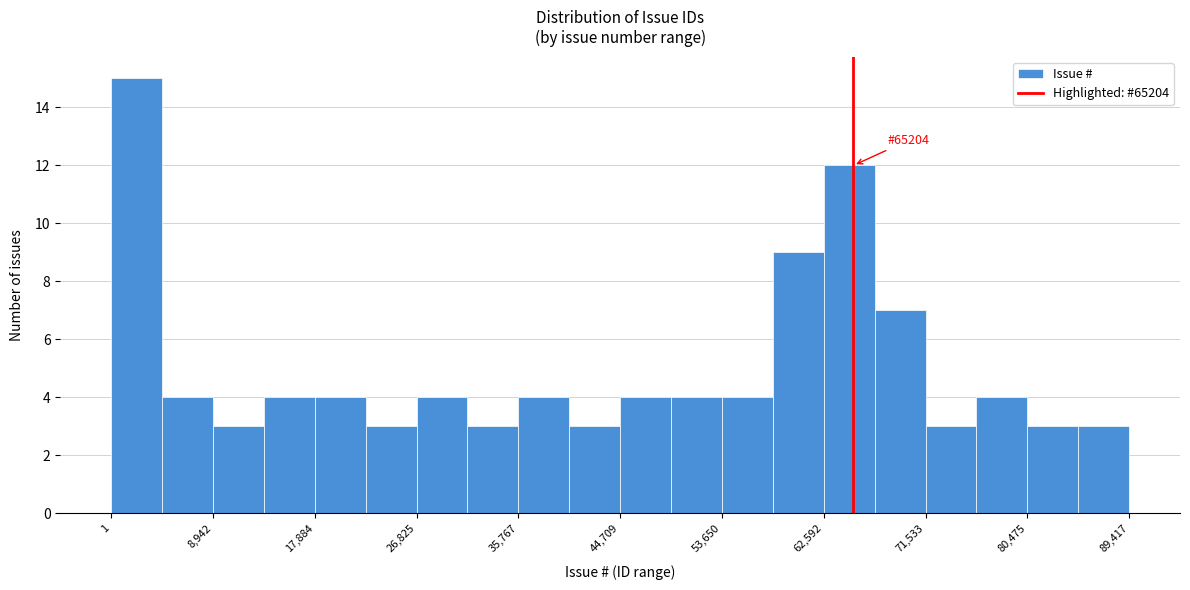

Which range on the x-axis has the tallest bar?

0 to 4000